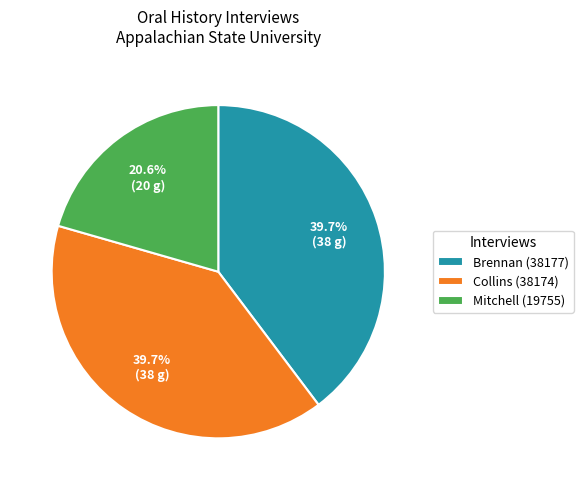

Which category has the smallest portion of the pie?

Mitchell (19755)